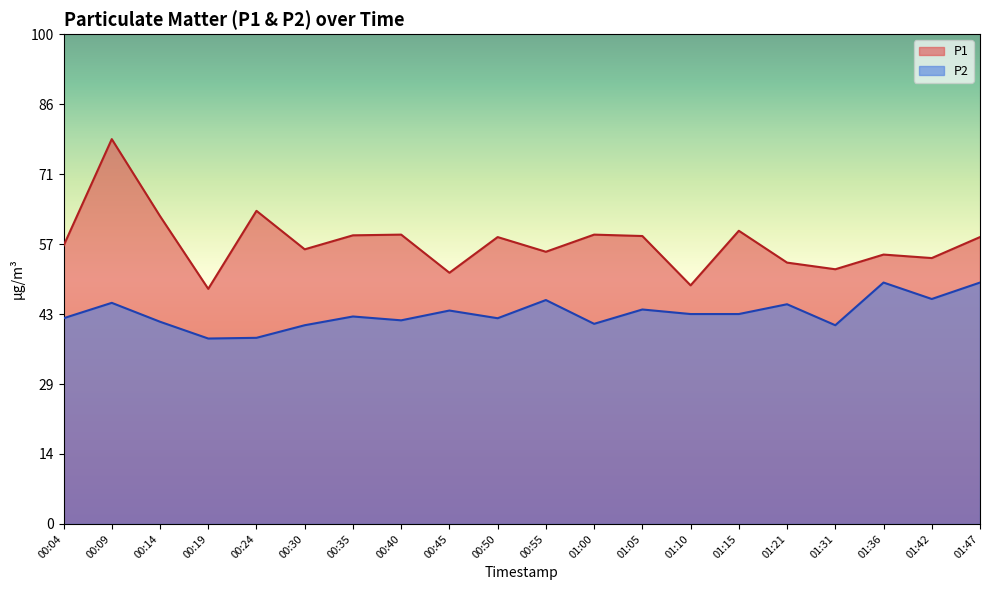

Reading right to left, what are all the values shown in this chart?

P1: 01:47=8.2	01:42=7.6	01:36=7.7	01:31=7.3	01:21=7.5	01:15=8.4	01:10=6.8	01:05=8.2	01:00=8.3	00:55=7.8	00:50=8.2	00:45=7.2	00:40=8.3	00:35=8.2	00:30=7.8	00:24=8.9	00:19=6.7	00:14=8.8	00:09=11.0	00:04=8.0
P2: 01:47=6.9	01:42=6.4	01:36=6.9	01:31=5.7	01:21=6.3	01:15=6.0	01:10=6.0	01:05=6.1	01:00=5.7	00:55=6.4	00:50=5.9	00:45=6.1	00:40=5.8	00:35=5.9	00:30=5.7	00:24=5.3	00:19=5.3	00:14=5.8	00:09=6.3	00:04=5.9